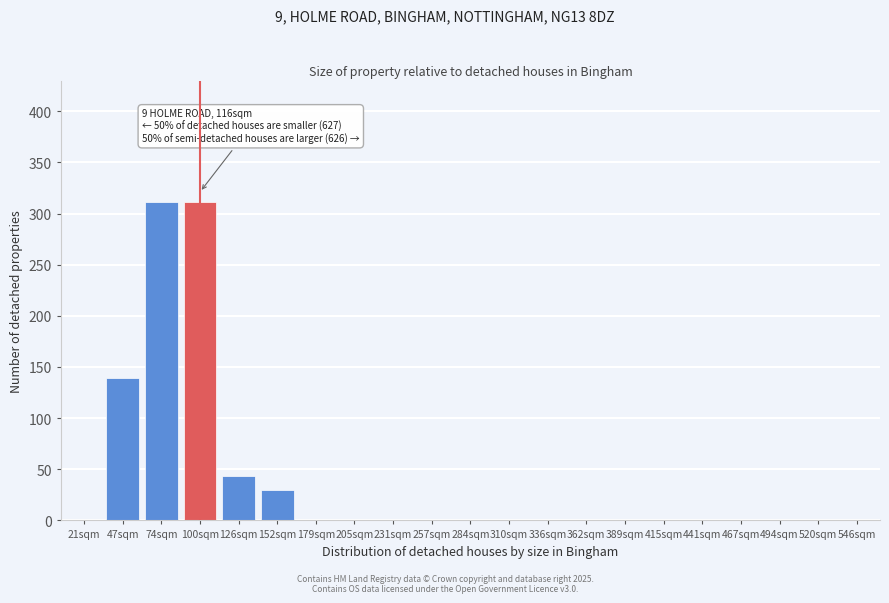

Reading left to right, what are all the values shown in this chart?

21sqm=0	47sqm=139	74sqm=311	100sqm=311	126sqm=43	152sqm=30	179sqm=0	205sqm=0	231sqm=0	257sqm=0	284sqm=0	310sqm=0	336sqm=0	362sqm=0	389sqm=0	415sqm=0	441sqm=0	467sqm=0	494sqm=0	520sqm=0	546sqm=0